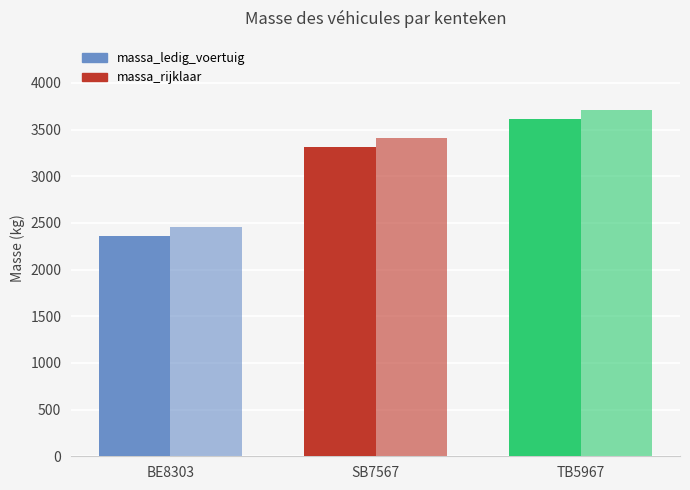

What position from the right is TB5967?

1